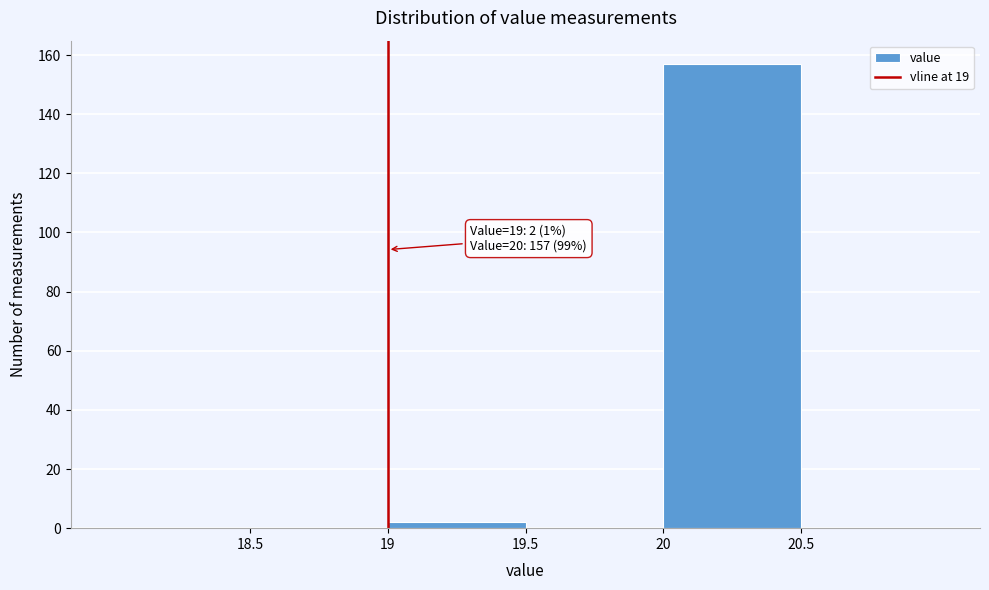

Over which range of the x-axis is the bar tallest?

20.0 to 20.5